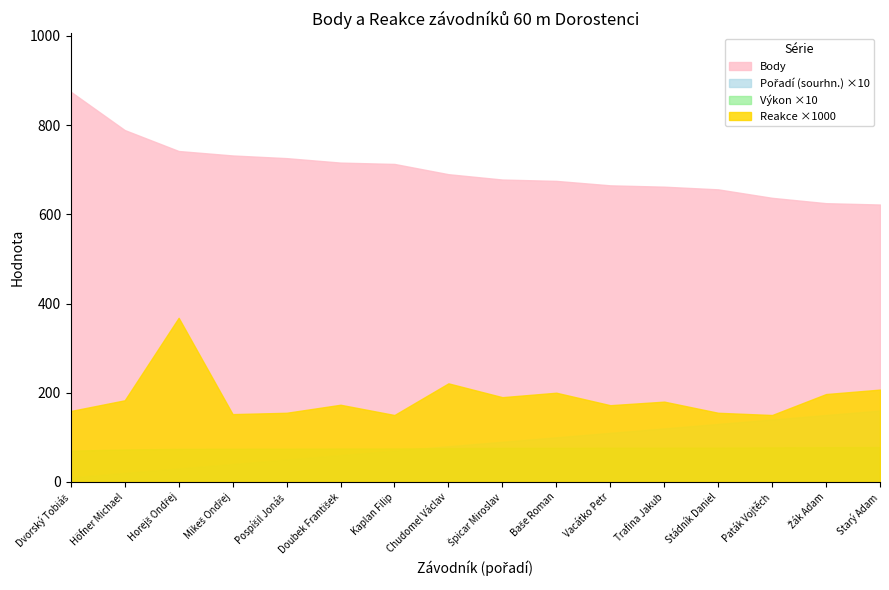

What is the approximate value of Body at Chudomel Václav?

690.0